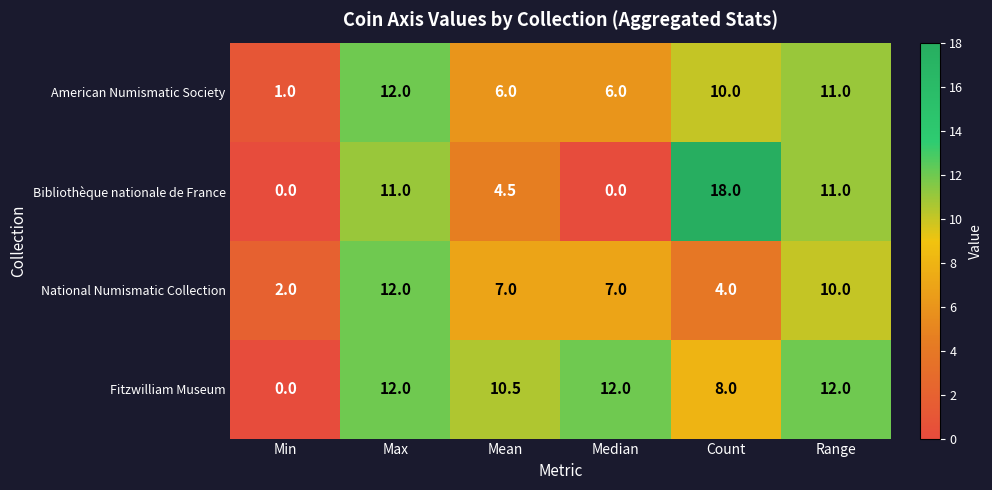

Reading left to right, transcribe all the data shown in this chart.

American Numismatic Society: Min=1.0	Max=12.0	Mean=6.0	Median=6.0	Count=10.0	Range=11.0
Bibliothèque nationale de France: Min=0.0	Max=11.0	Mean=4.5	Median=0.0	Count=18.0	Range=11.0
National Numismatic Collection: Min=2.0	Max=12.0	Mean=7.0	Median=7.0	Count=4.0	Range=10.0
Fitzwilliam Museum: Min=0.0	Max=12.0	Mean=10.5	Median=12.0	Count=8.0	Range=12.0